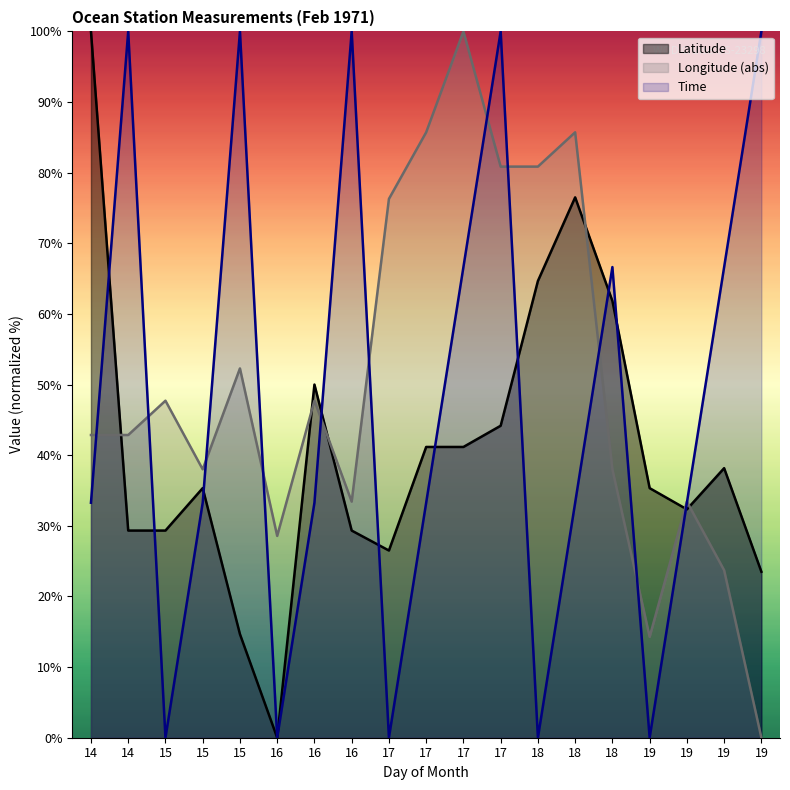

After their last crossing, which series has the higher values: Latitude or Time?

Time